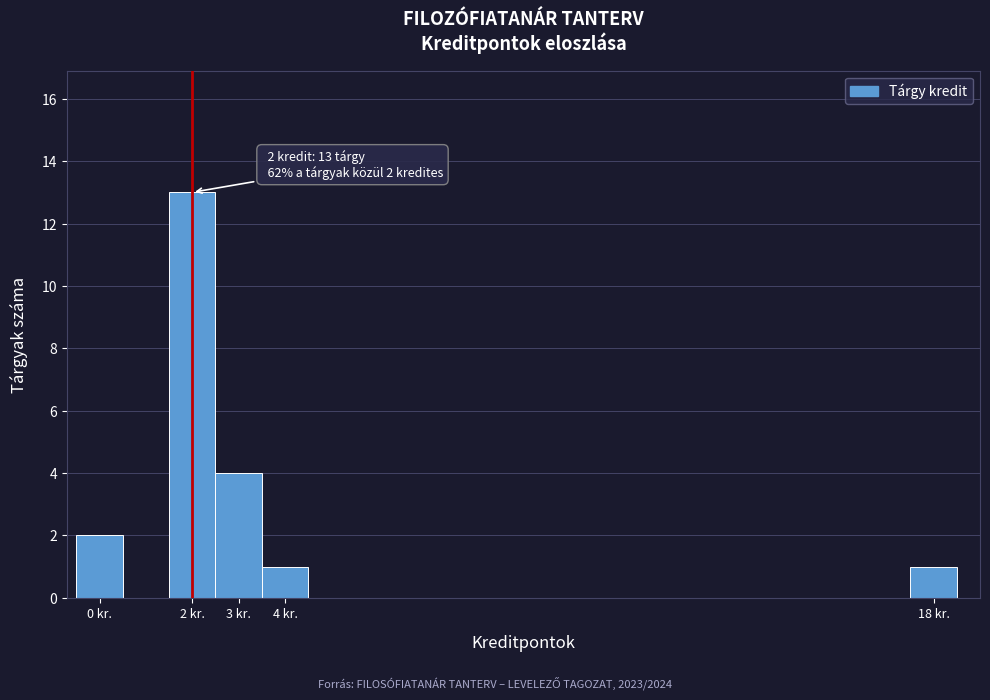

Over which range of the x-axis is the bar tallest?

1.5 to 2.5